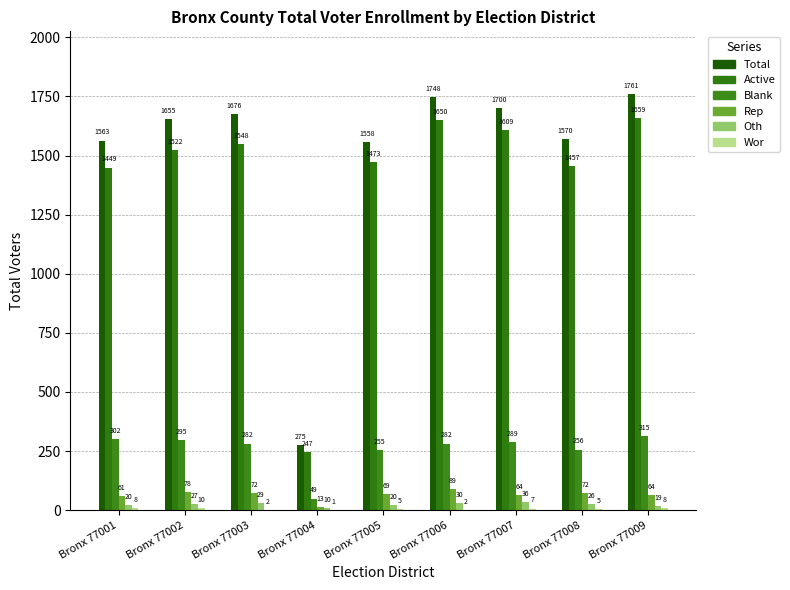

True or false: Oth has a value of 14 at Bronx 77002.

False